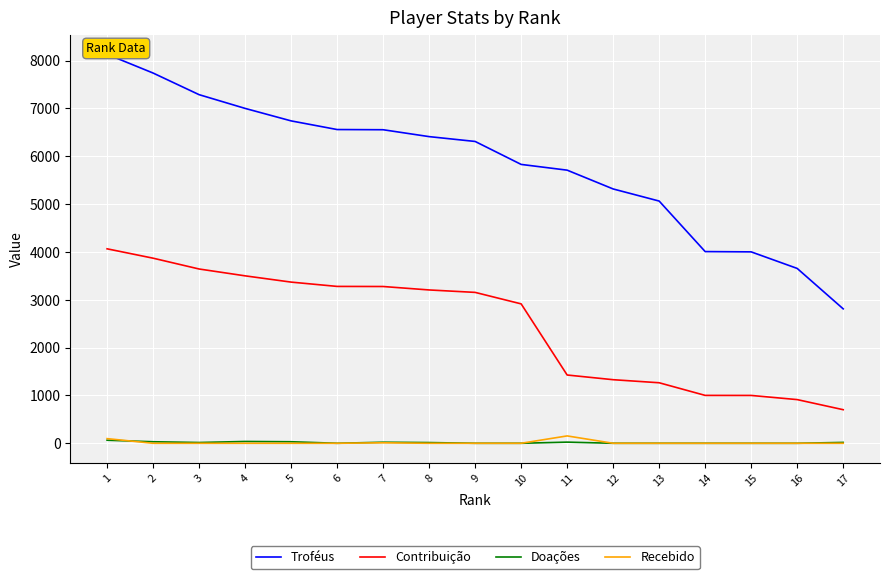

At how many categories does at least one series exceed 7626?

2